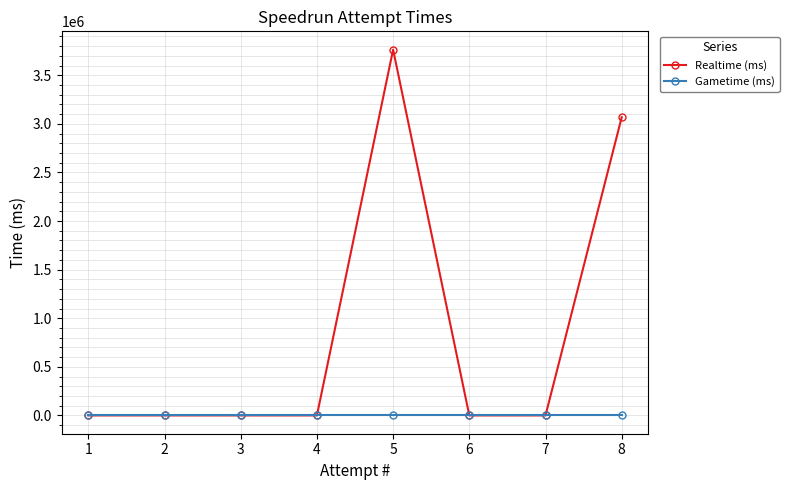

Which category has the highest value in the Realtime (ms) series?

5